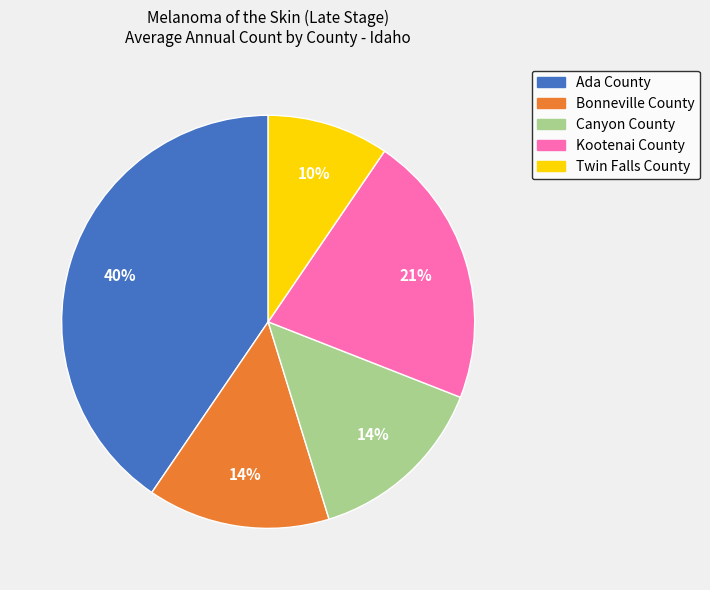

Is Canyon County the majority of the pie?

No